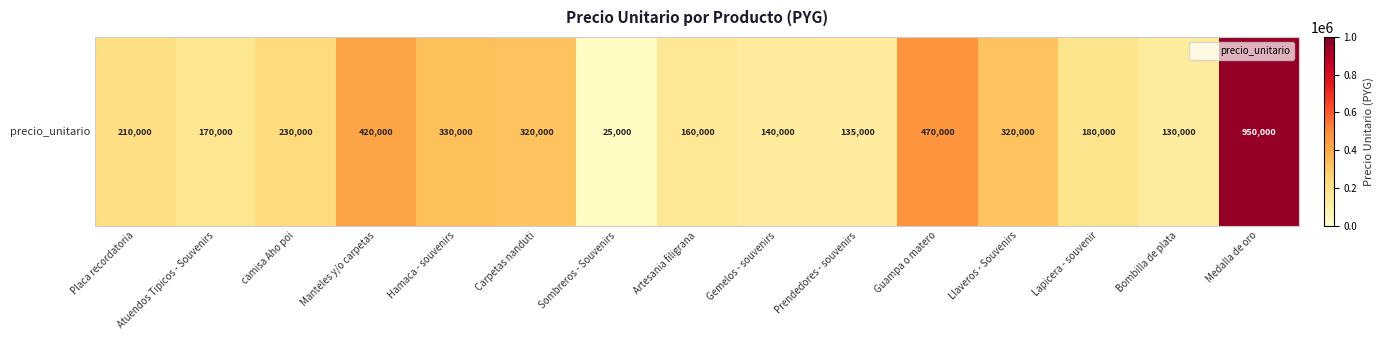

What is the difference between the second highest and second lowest values?

340000